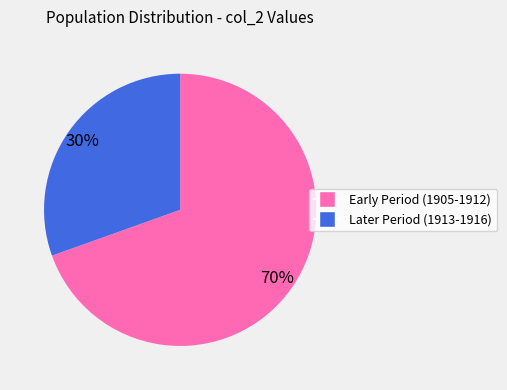

Does any single category account for the majority?

Yes